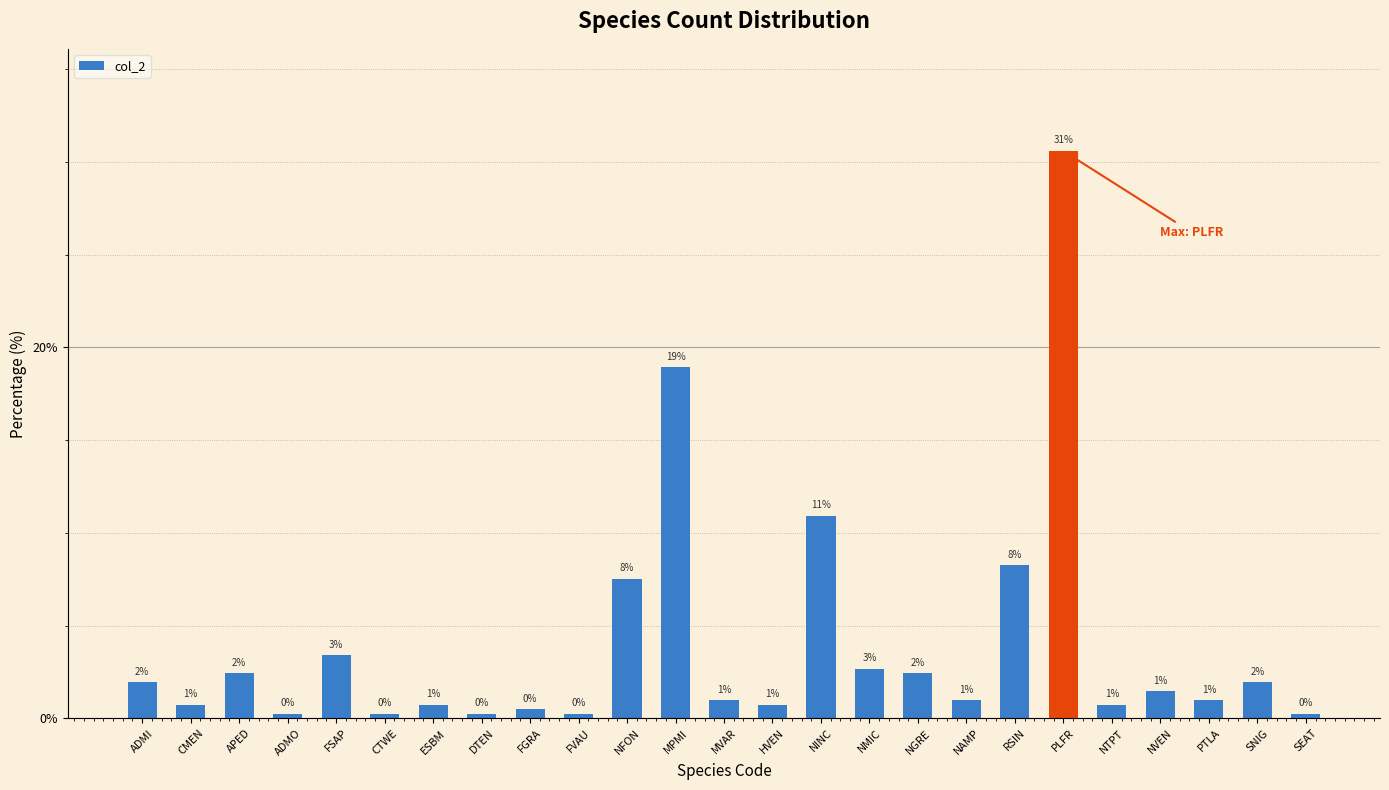

Does the chart contain any negative values?

No